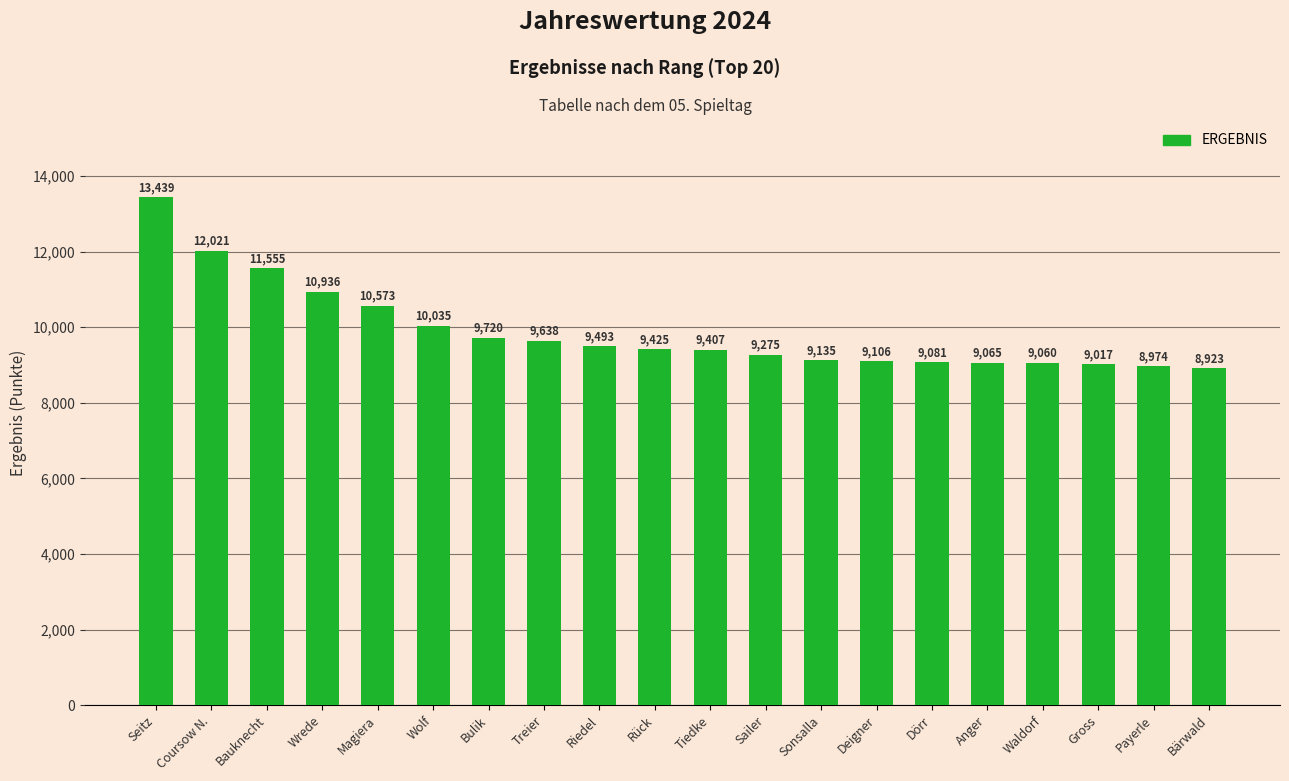

How many data points are less than 9425?

10